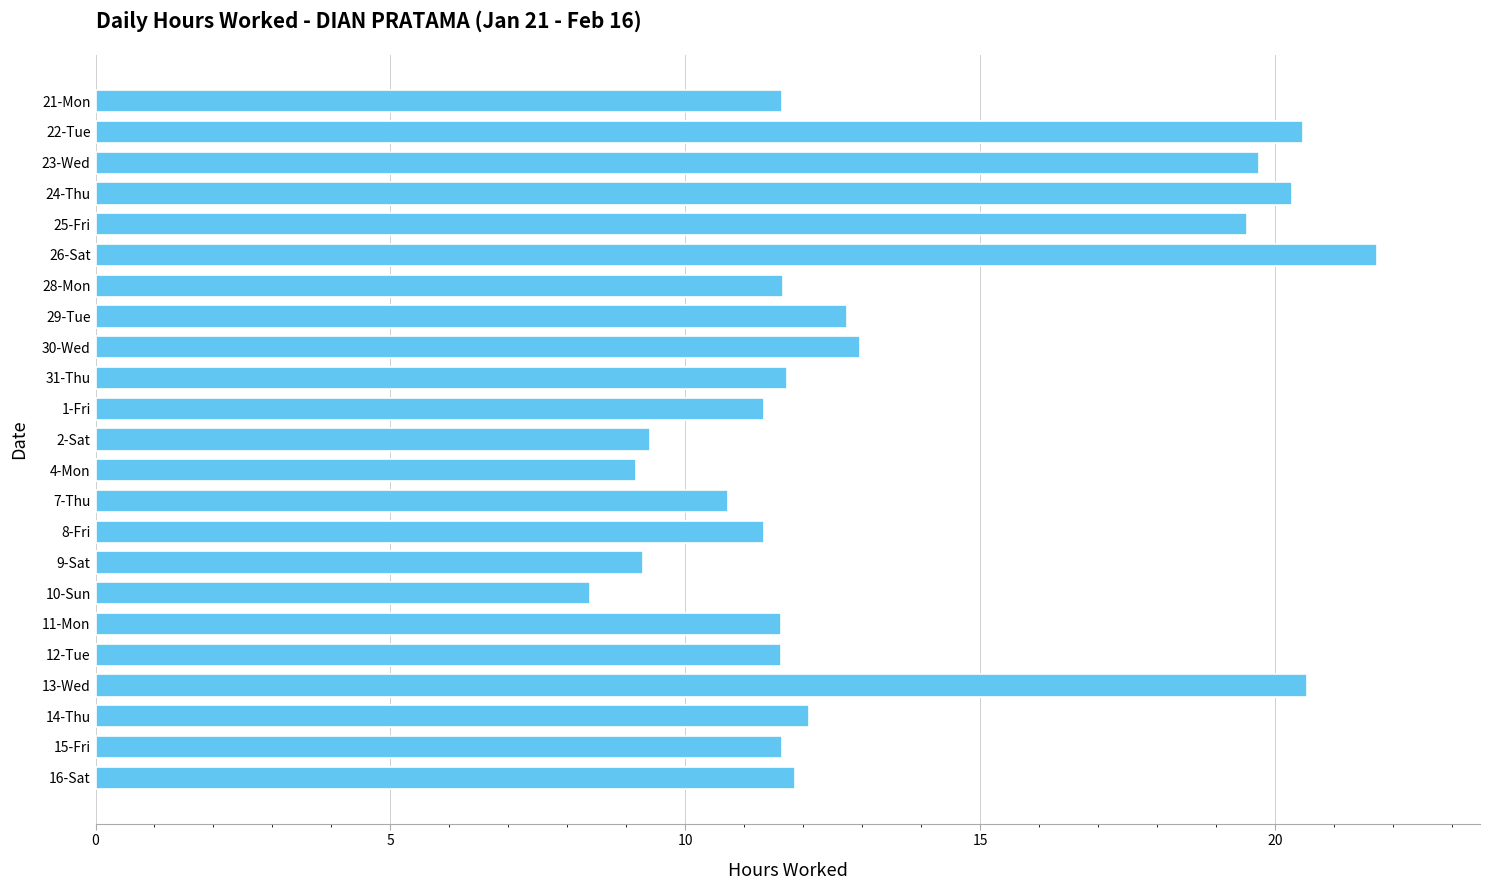

True or false: the data shows 35.6 at 26-Sat.

False